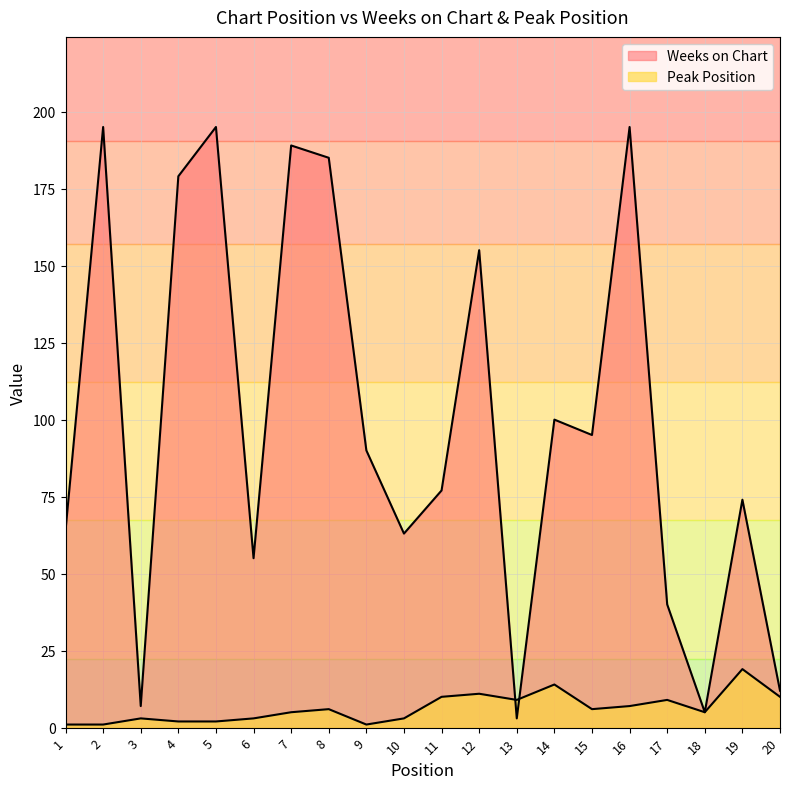

Is it true that Weeks on Chart equals 189 at 7?

True